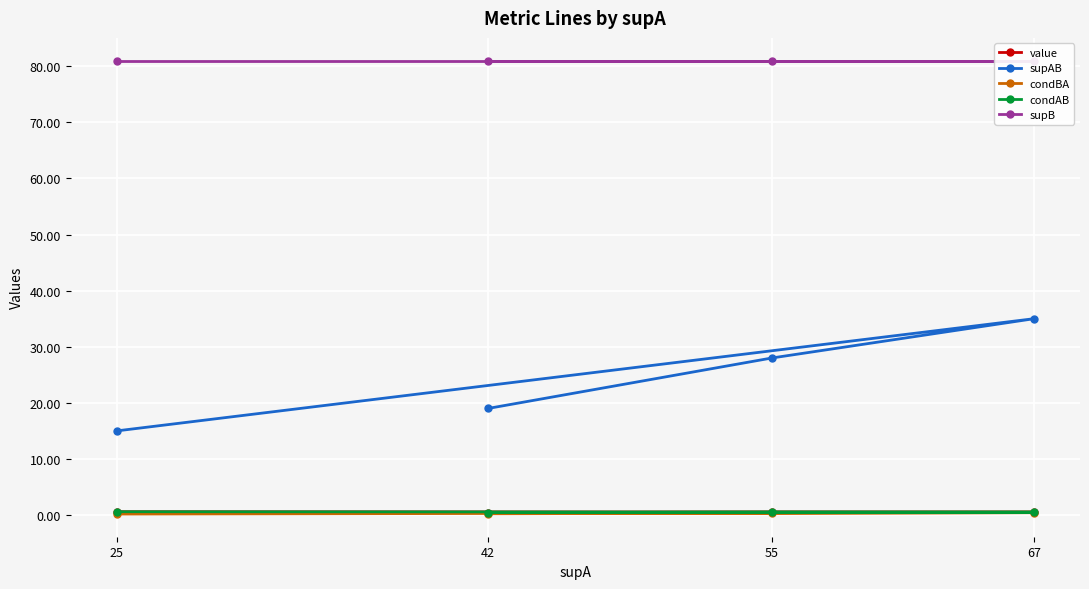

What is the average value of the condAB series?

0.5